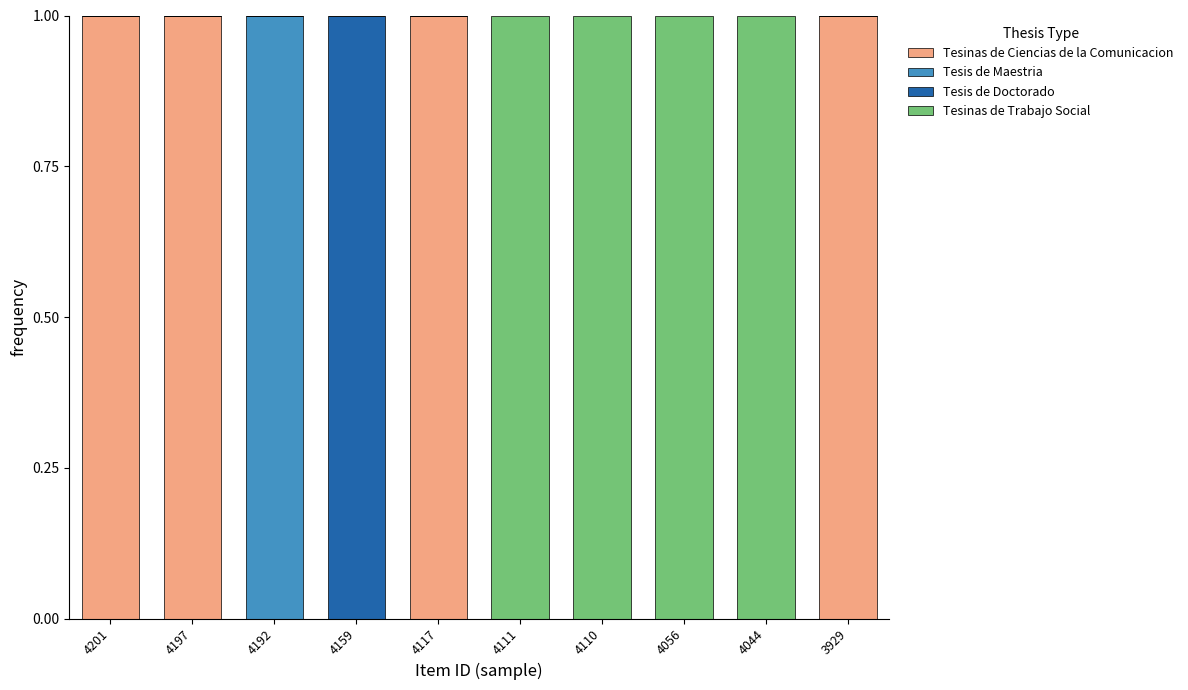

What is the sum of all Tesinas de Ciencias de la Comunicacion values?

4